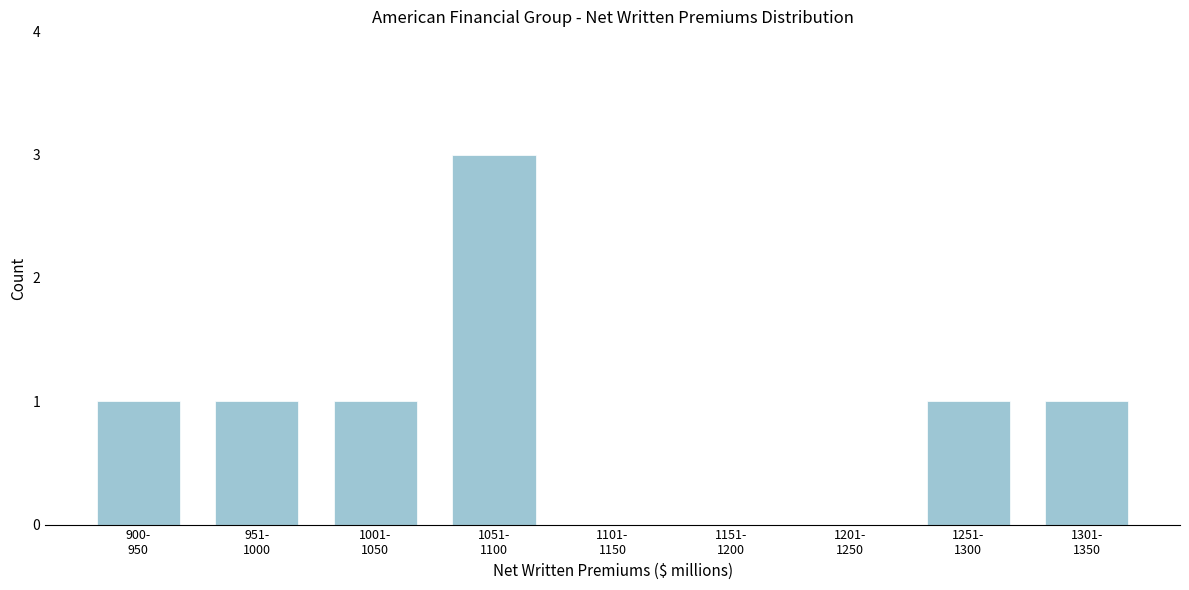

What is the maximum value shown in the chart?

3